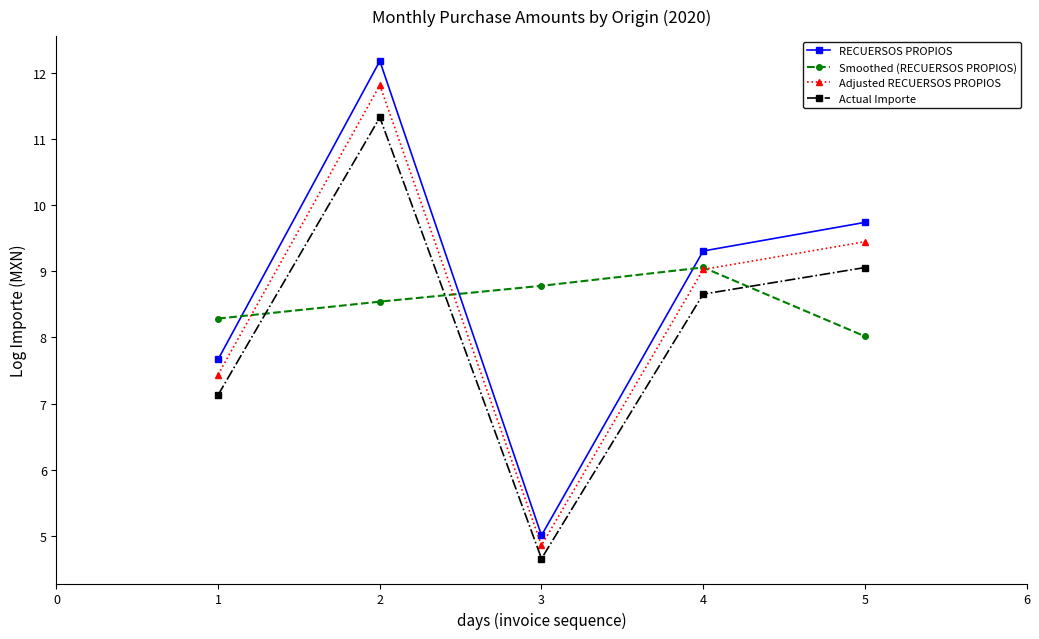

What are all the series names shown in the legend?

RECUERSOS PROPIOS, Smoothed (RECUERSOS PROPIOS), Adjusted RECUERSOS PROPIOS, Actual Importe